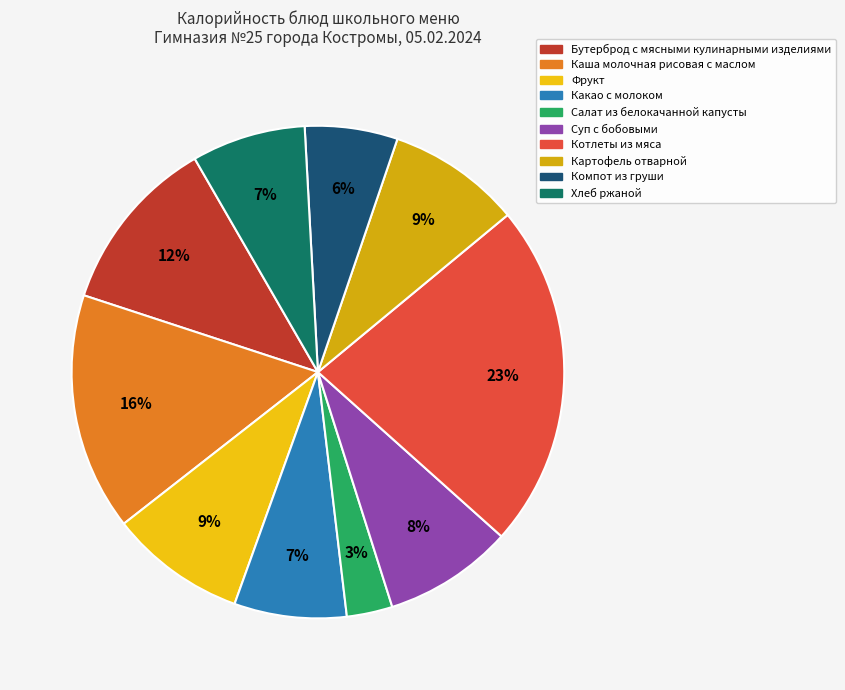

To the nearest percent, what is the difference between the largest and smallest slice percentages?

20%